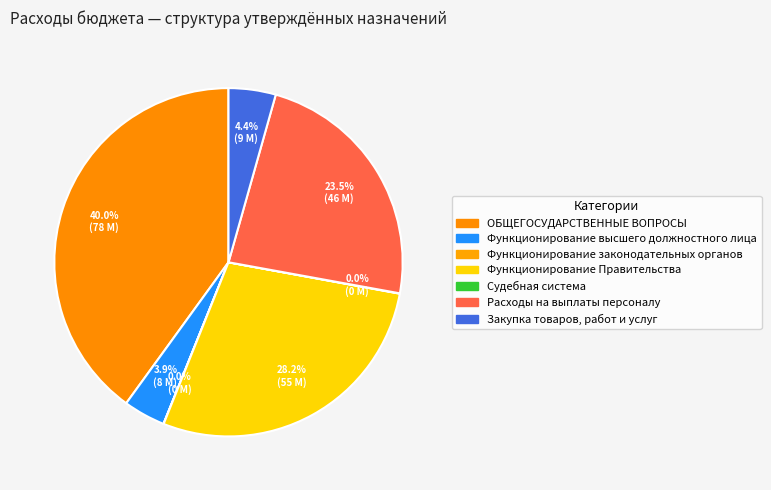

What percentage do Функционирование высшего должностного лица and Закупка товаров, работ и услуг together represent?

8.3%